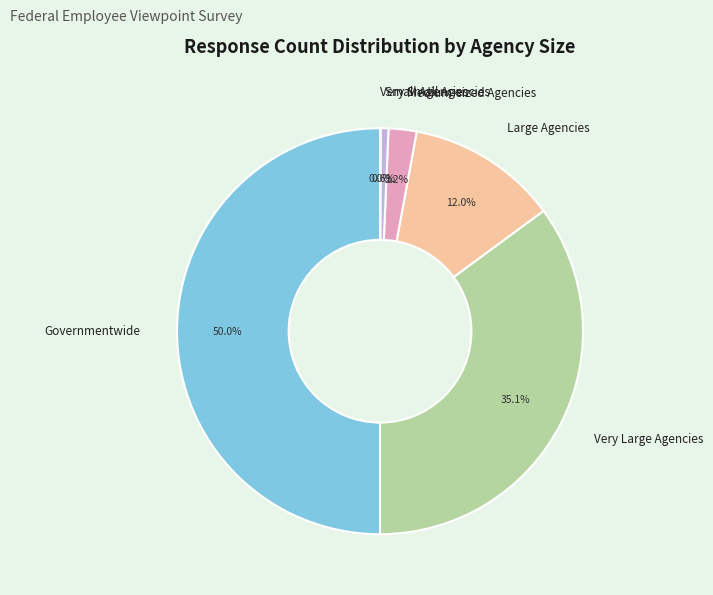

Approximately how many times larger is the value at Large Agencies compared to Small Agencies?

19.2